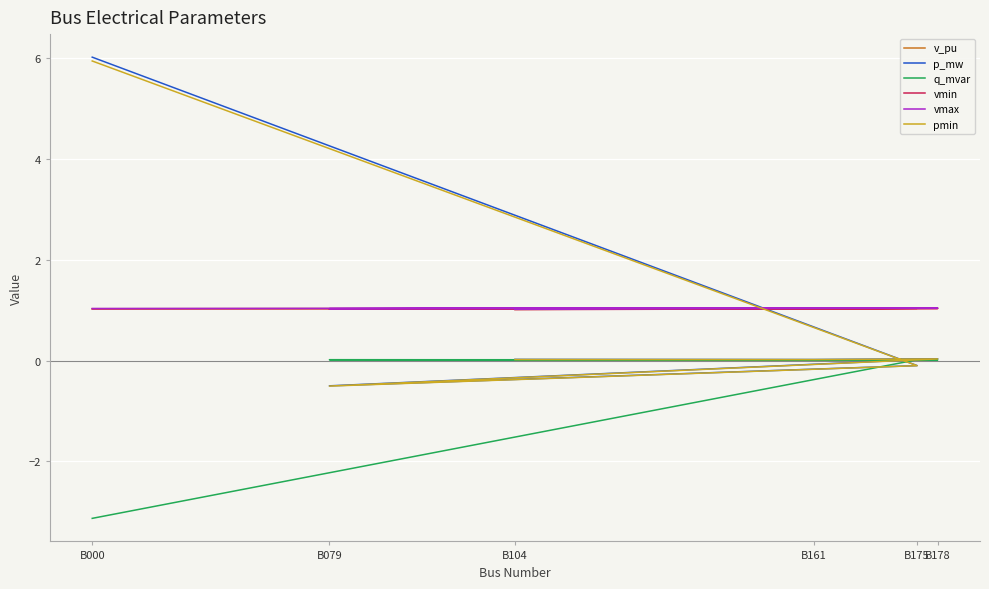

How many categories are shown in the chart?

6